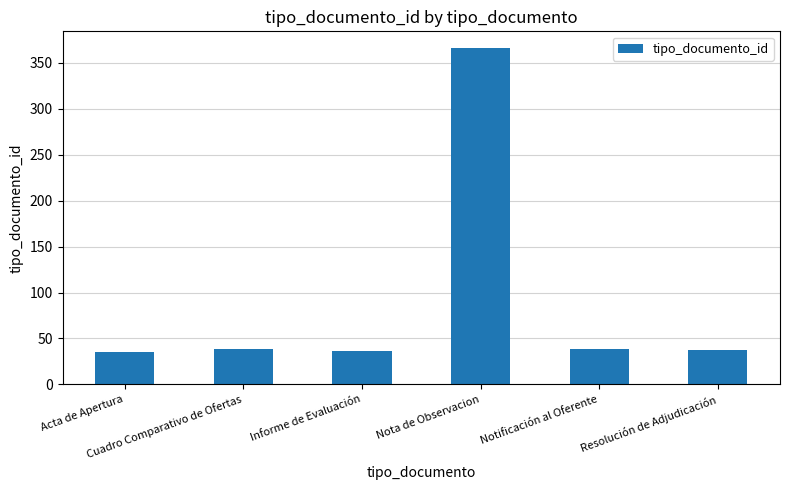

What is the average value?

92